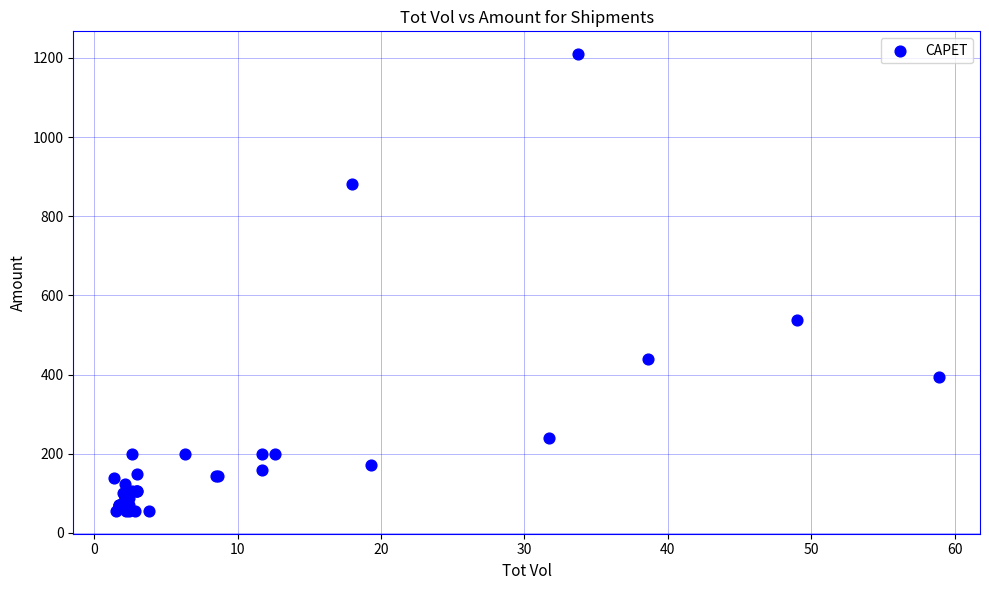

What Y value in the scatter plot is closest to 632?

537.3